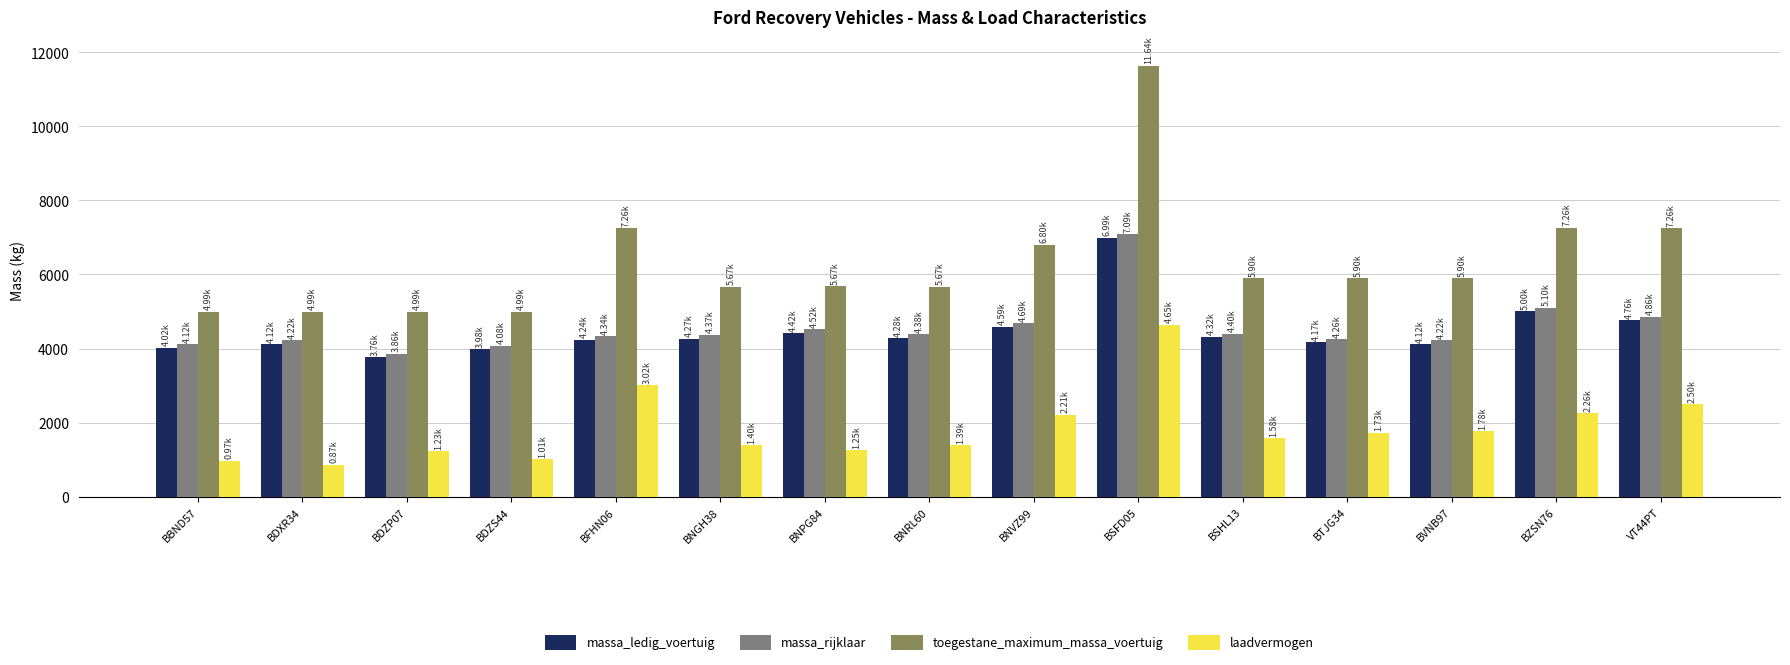

Which category has the lowest value across all series?

BDXR34